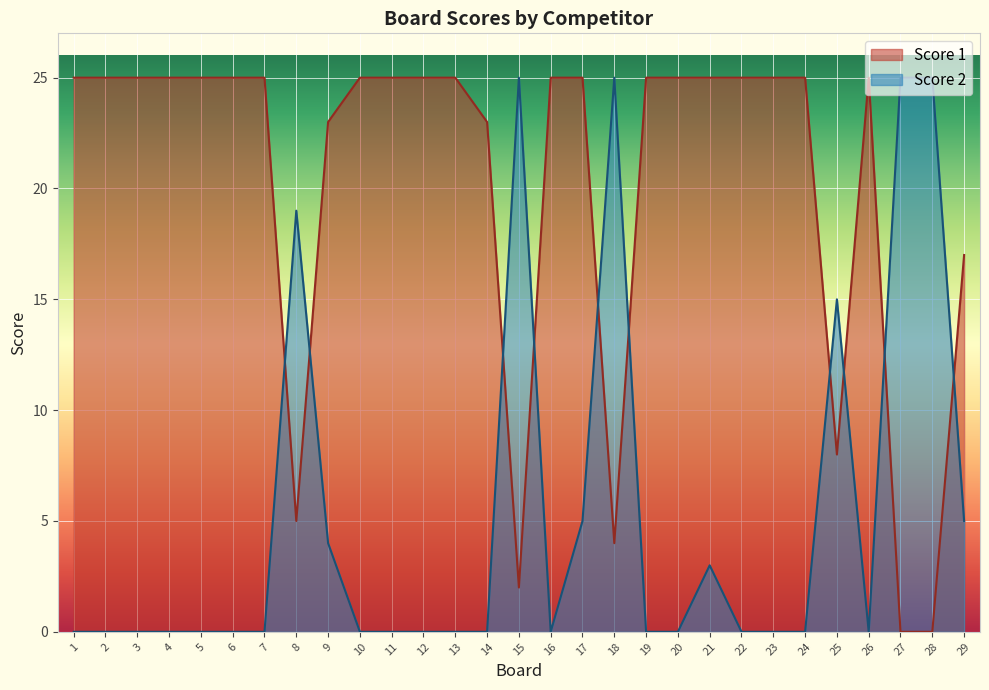

At which label does Score 2 reach its peak?

15